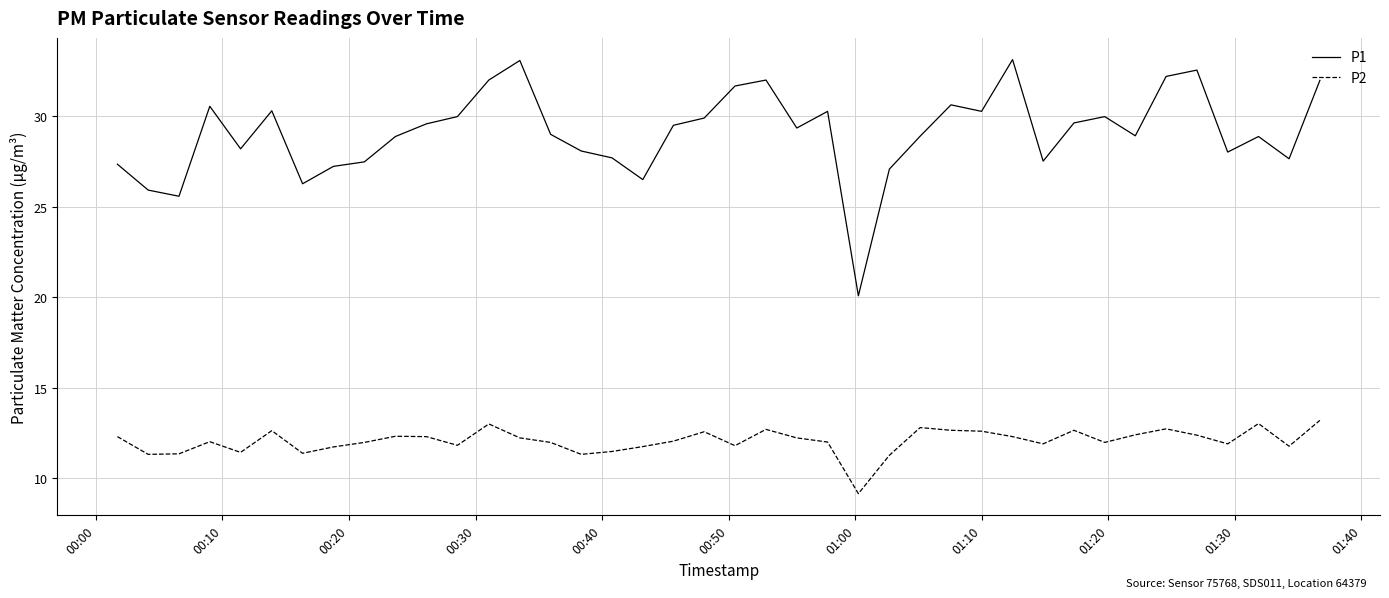

Rank the series by their average value, from lowest to highest.

P2, P1